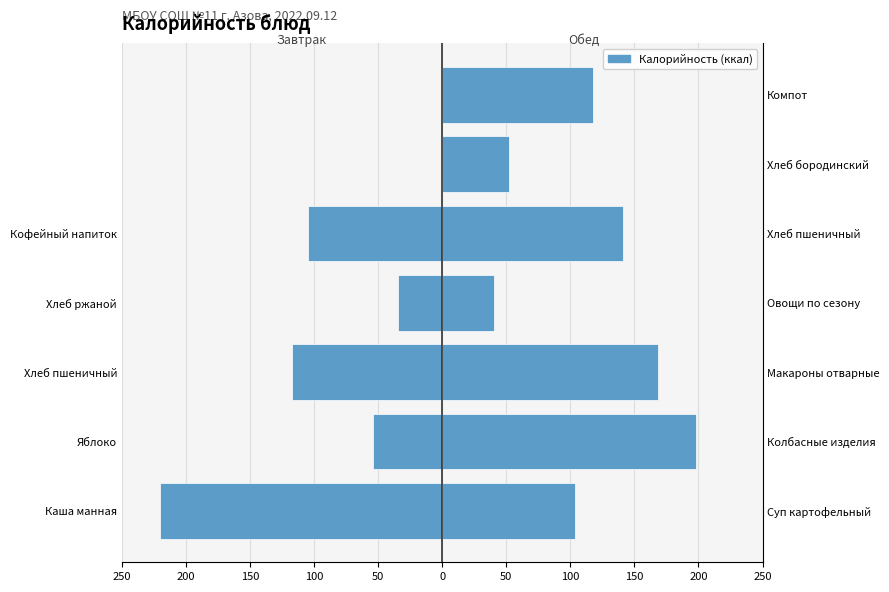

List the series in order of their overall mean, lowest first.

Завтрак, Обед